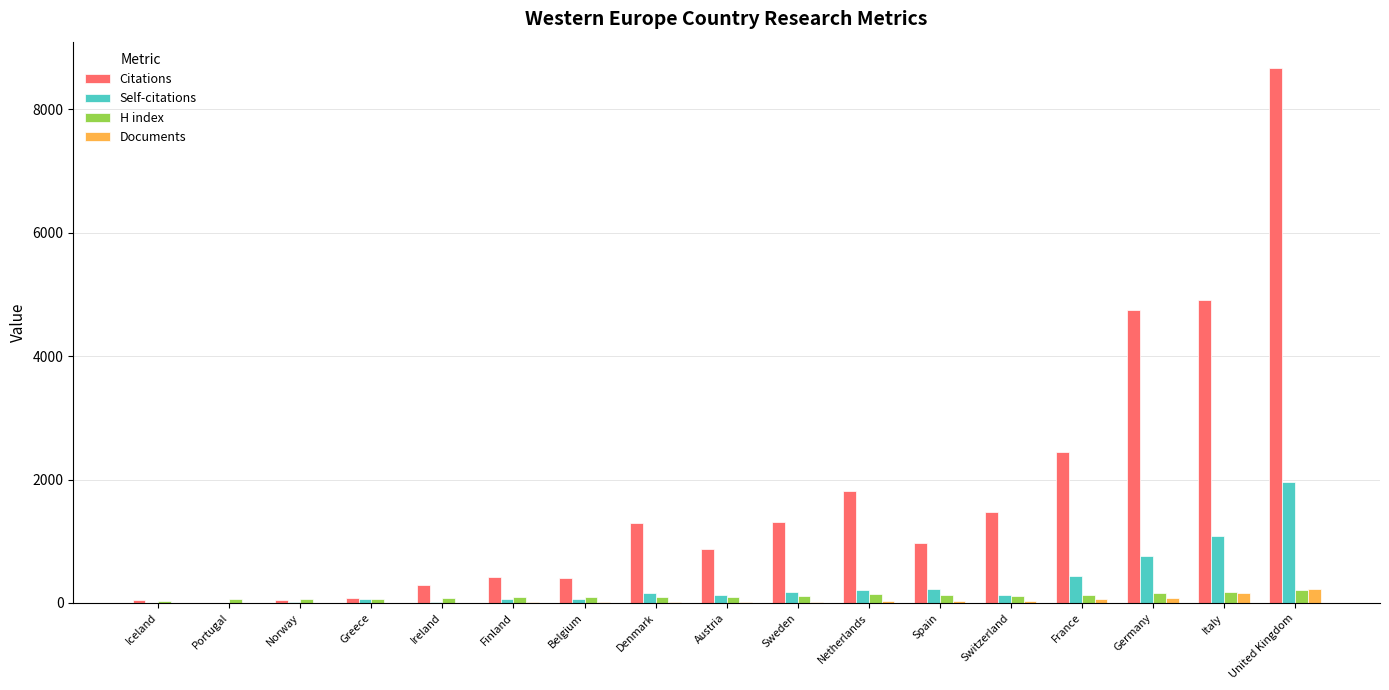

True or false: Documents has a value of 10 at Finland.

True